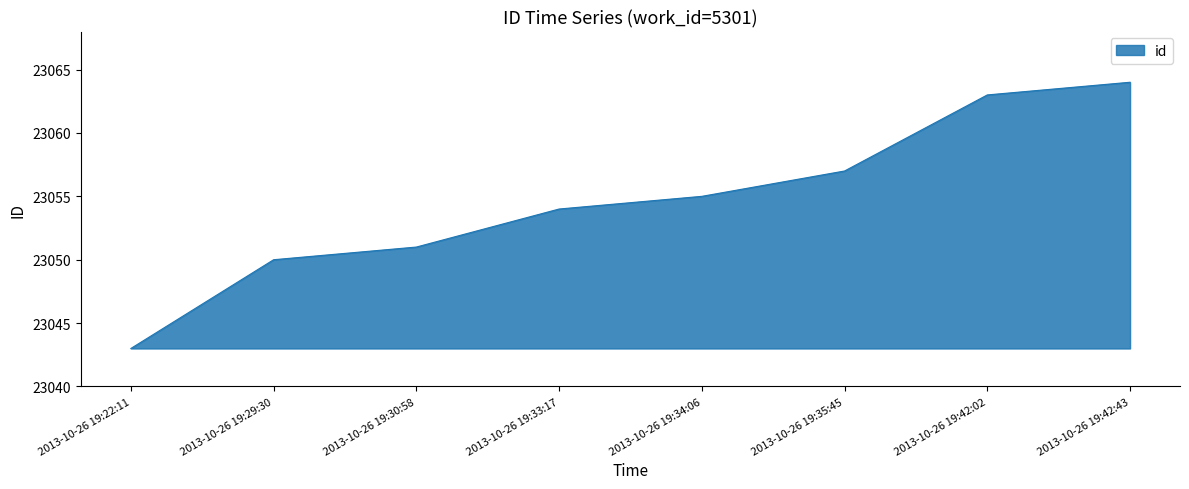

What is the ratio of the value at 2013-10-26 19:29:30 to the value at 2013-10-26 19:22:11?

1.0